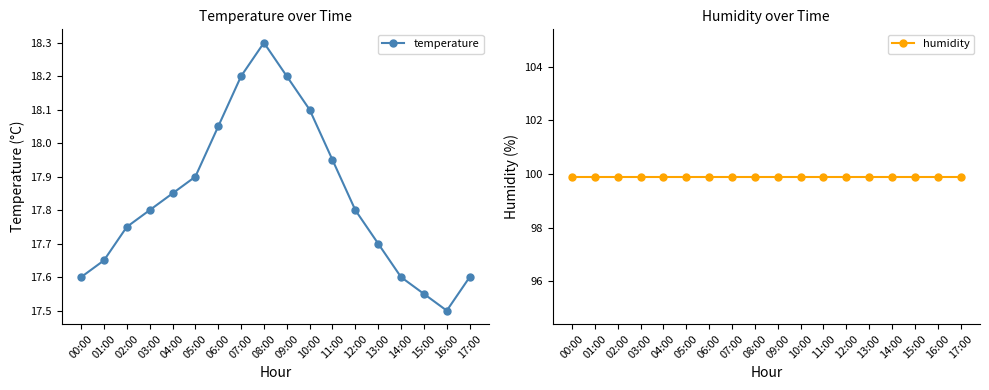

List the series in order of their peak value, highest first.

humidity, temperature